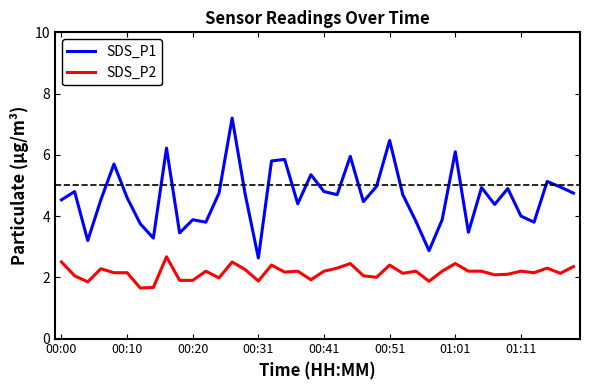

In SDS_P1, how many points are lower than both neighbors (excluding endpoints)?

12